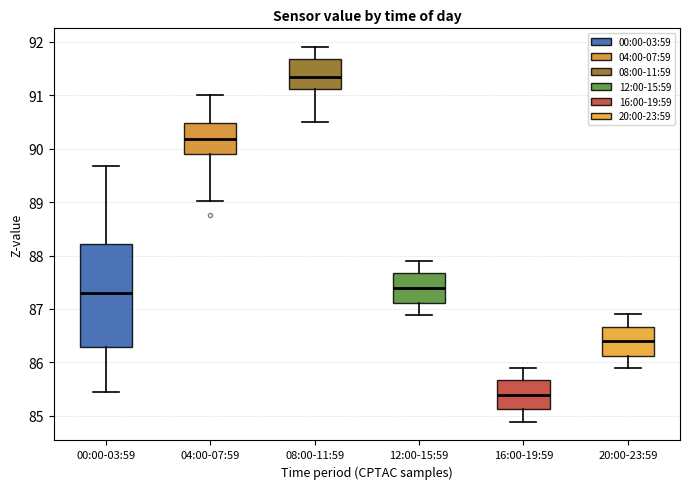

Reading left to right, transcribe this box plot: for each box, give where its median line is, the range the box spans, and where its two whiskers end, as read against the y-axis. The values are not printed on the chart, so give them approximately, as read against the axis.

00:00-03:59: median 87.3, box 86.3 to 88.2, whiskers 85.5 to 89.7
04:00-07:59: median 90.2, box 89.9 to 90.5, whiskers 89.0 to 91.0
08:00-11:59: median 91.3, box 91.1 to 91.7, whiskers 90.5 to 91.9
12:00-15:59: median 87.4, box 87.1 to 87.7, whiskers 86.9 to 87.9
16:00-19:59: median 85.4, box 85.1 to 85.7, whiskers 84.9 to 85.9
20:00-23:59: median 86.4, box 86.1 to 86.7, whiskers 85.9 to 86.9